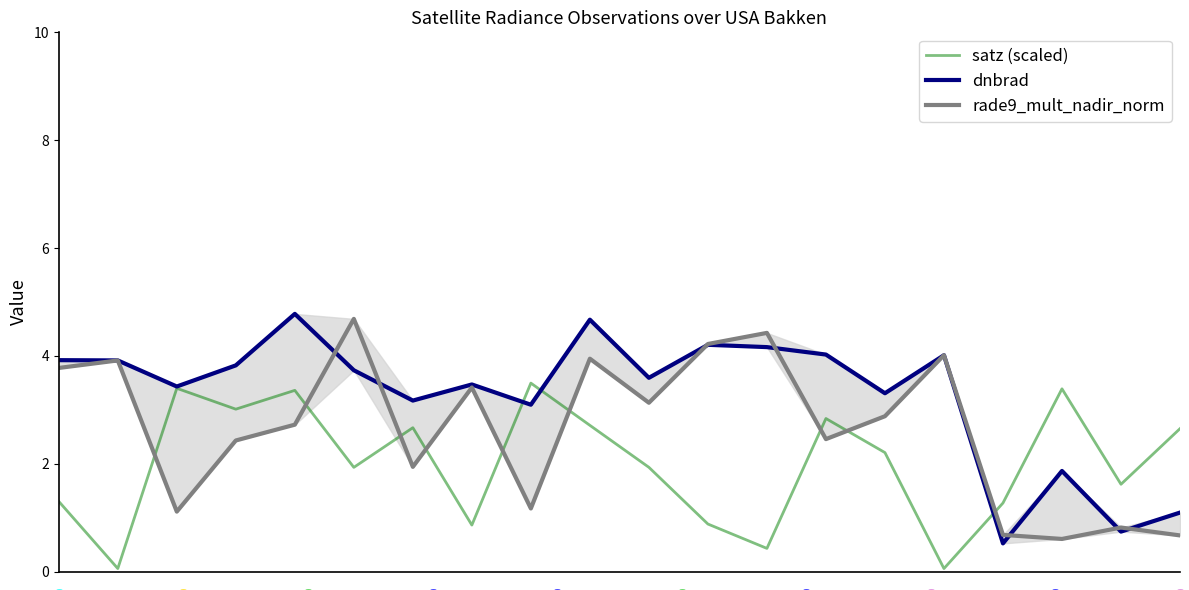

Which series reaches the minimum Y coordinate?

satz (scaled)